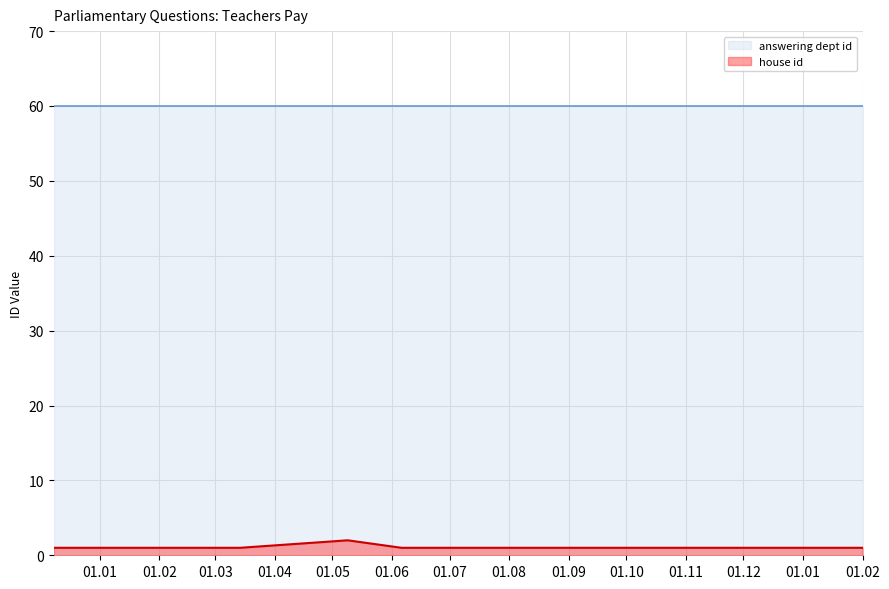

Does the chart display data point markers on the line(s)?

No